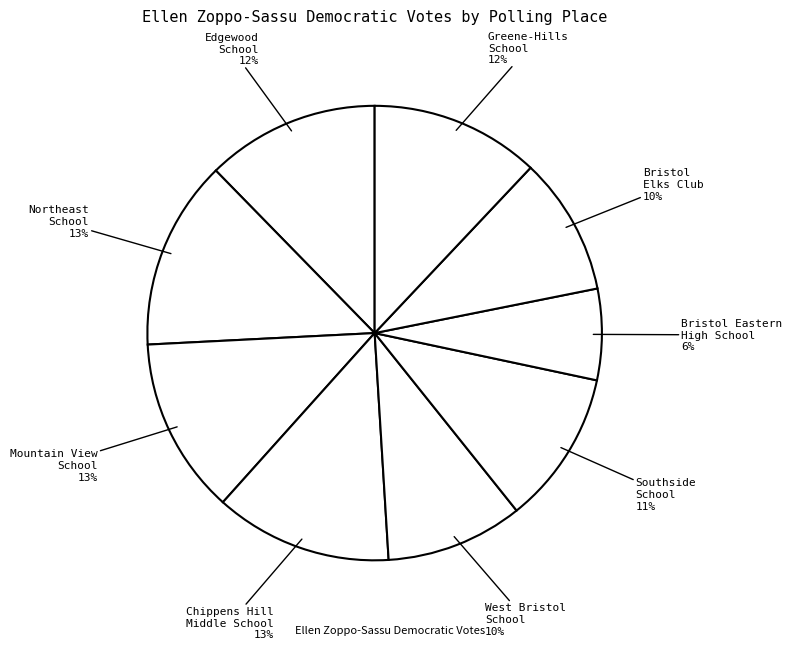

Rank the categories by value from highest to lowest.

1-2-Northeast School, 2-1-Chippens Hill Middle School, 1-3-Mountain View School, 1-1-Edgewood School, 3-3-Greene-Hills School, 2-3-Southside School, 3-2-Bristol Elks Club, 2-2-West Bristol School, 3-1-Bristol Eastern High School